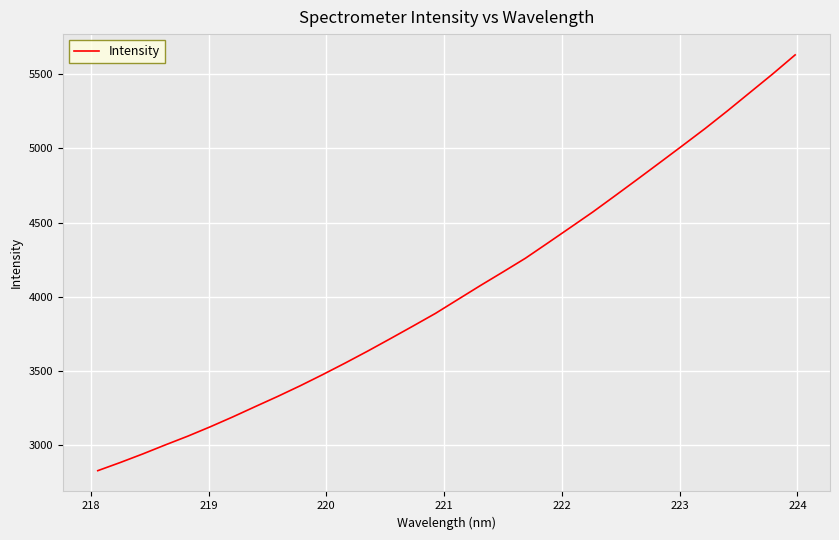

What is the smallest value displayed?

2823.6